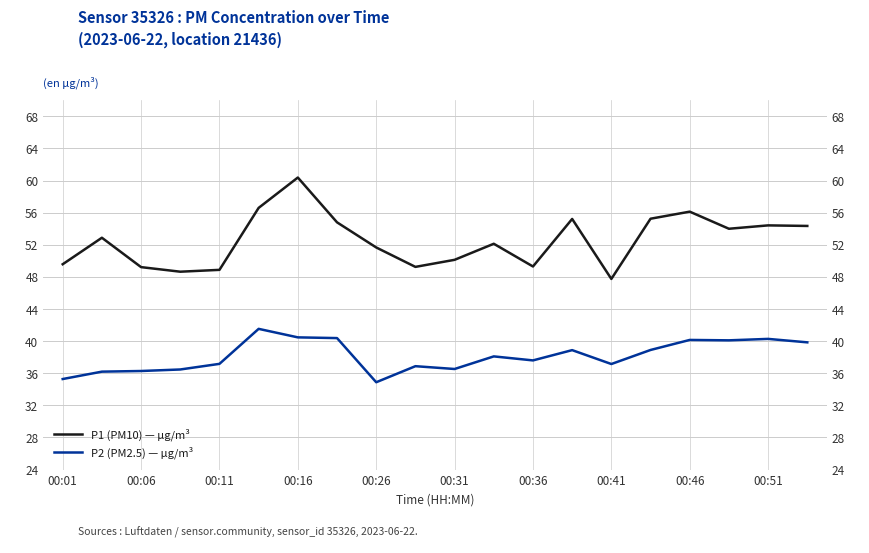

Which series has the widest spread of values?

P1 (PM10) — µg/m³